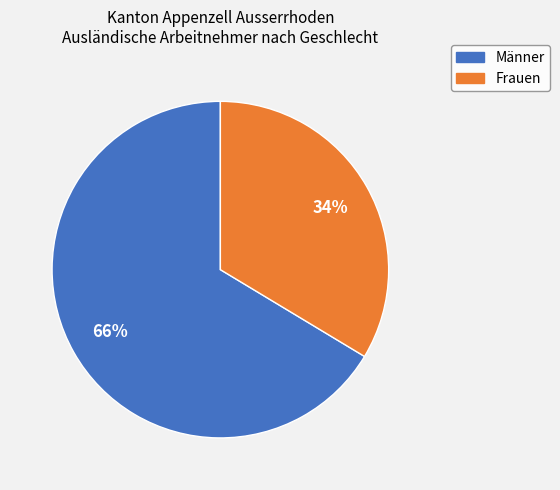

To the nearest percent, what is the average slice percentage?

50%